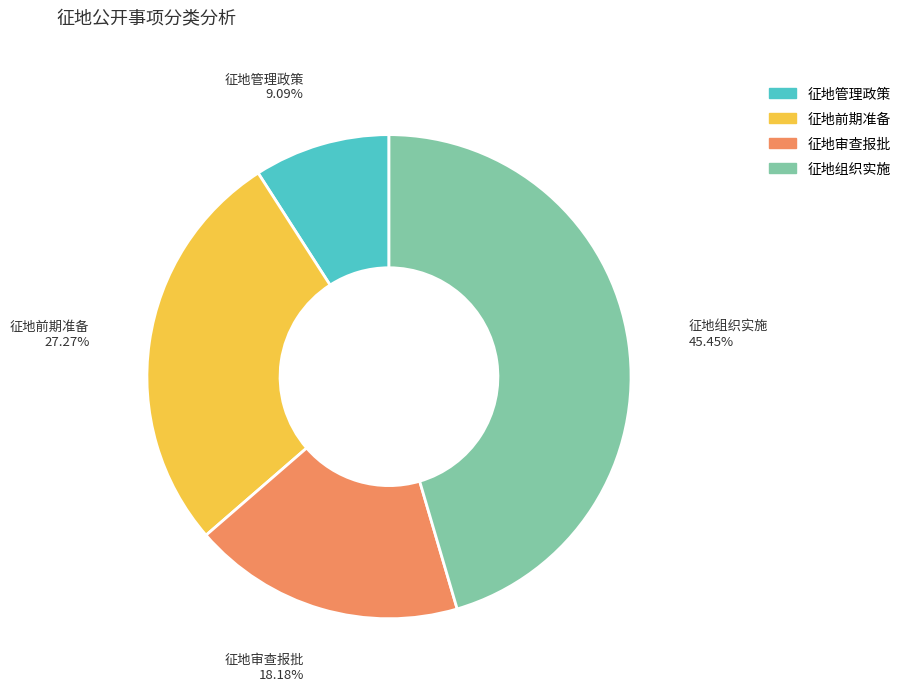

Is there any slice that represents more than half of the pie?

No